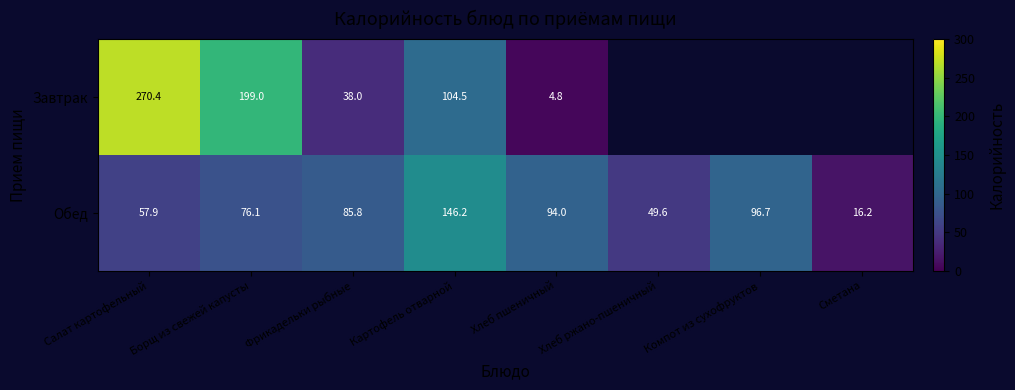

Which series changed the most between Фрикадельки рыбные and Картофель отварной?

Завтрак